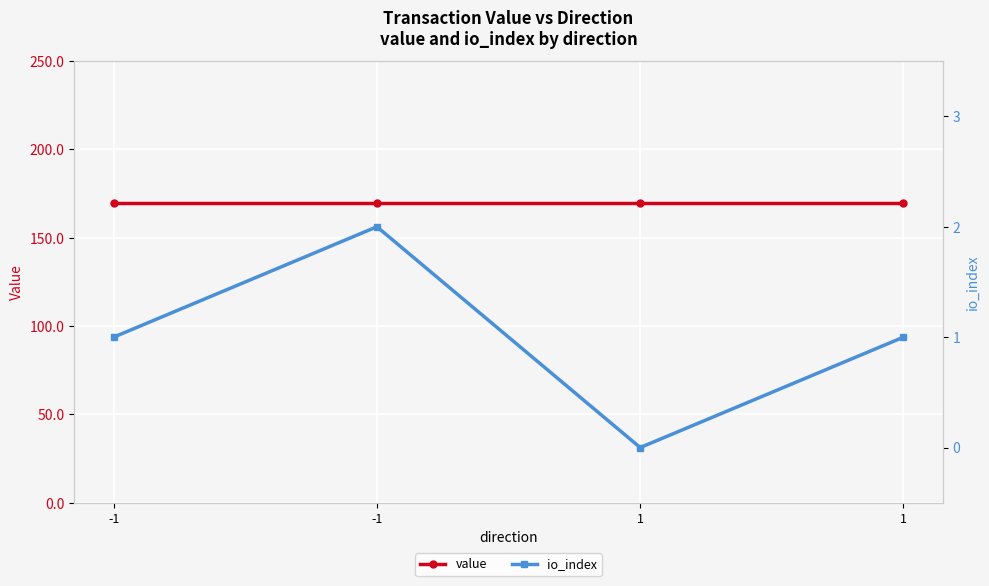

At which label does value reach its peak?

-1